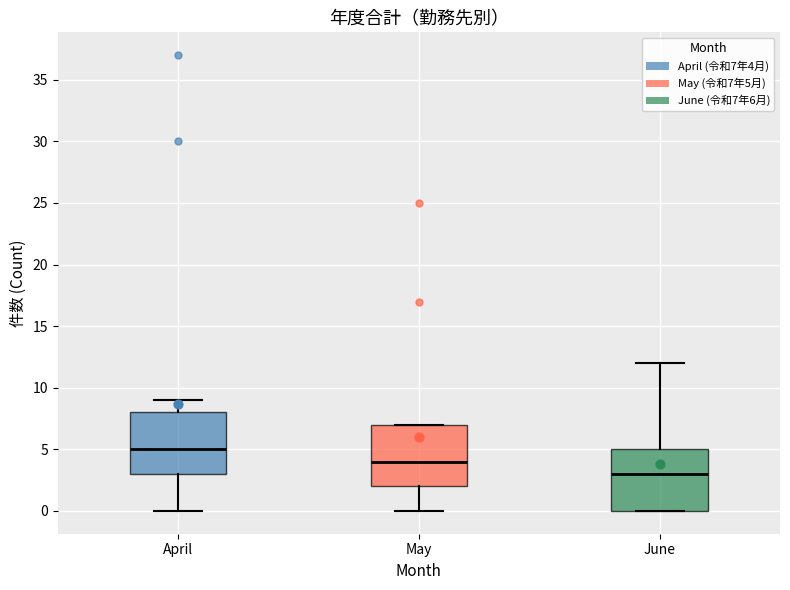

Where does the lower whisker of the box for April end on the y-axis? The values are not printed on the chart, so give them approximately, as read against the axis.

0